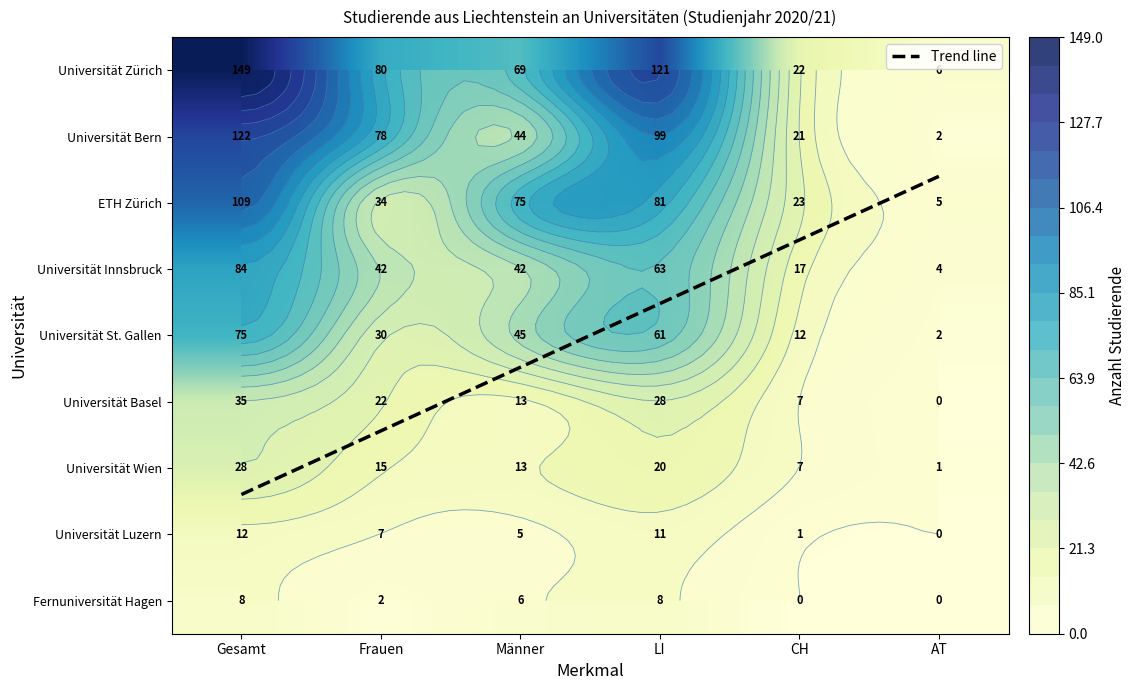

What is the maximum value for ETH Zürich?

109